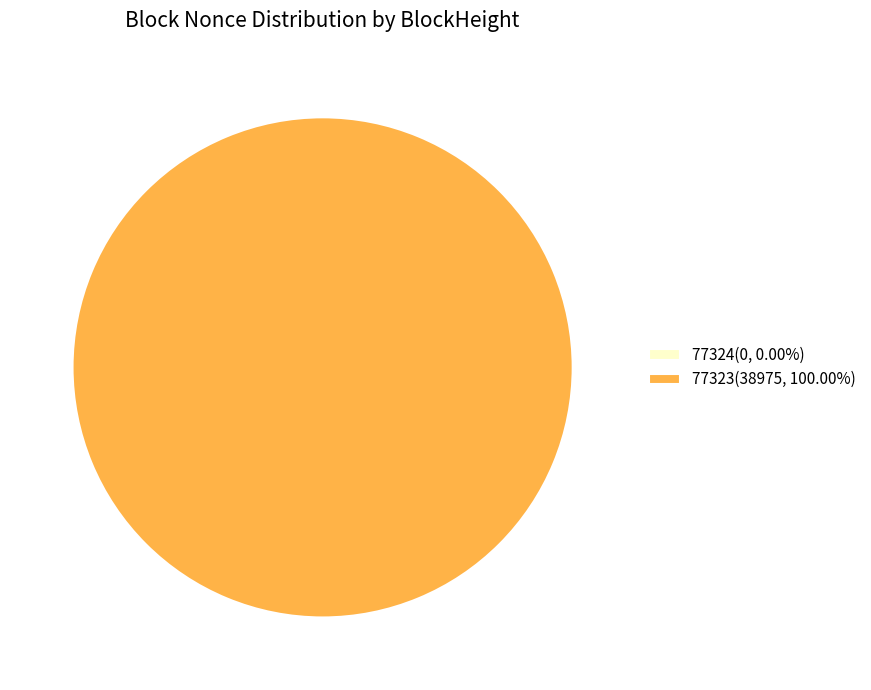

Is there any slice that represents more than half of the pie?

Yes